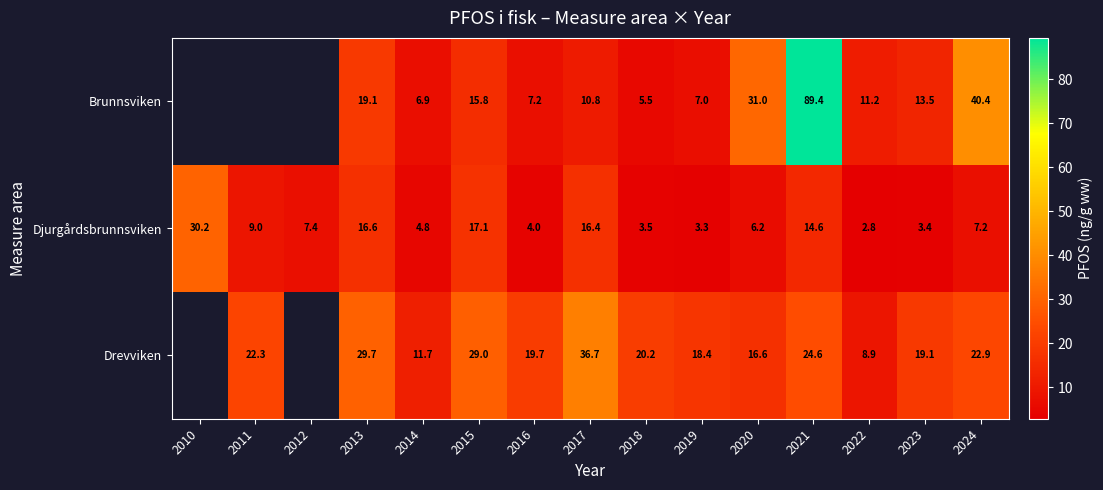

Count the number of data series in this chart.

3